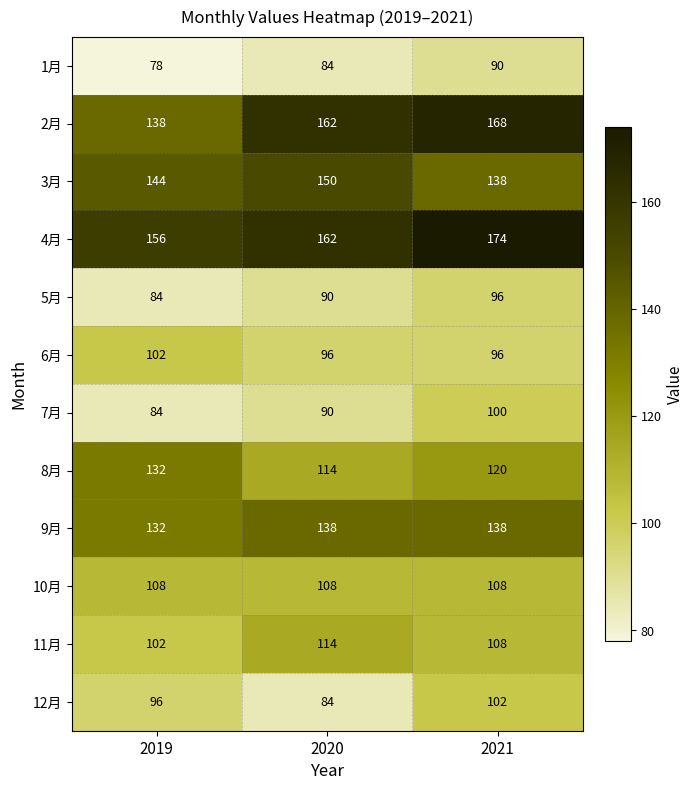

Count the number of data series in this chart.

12